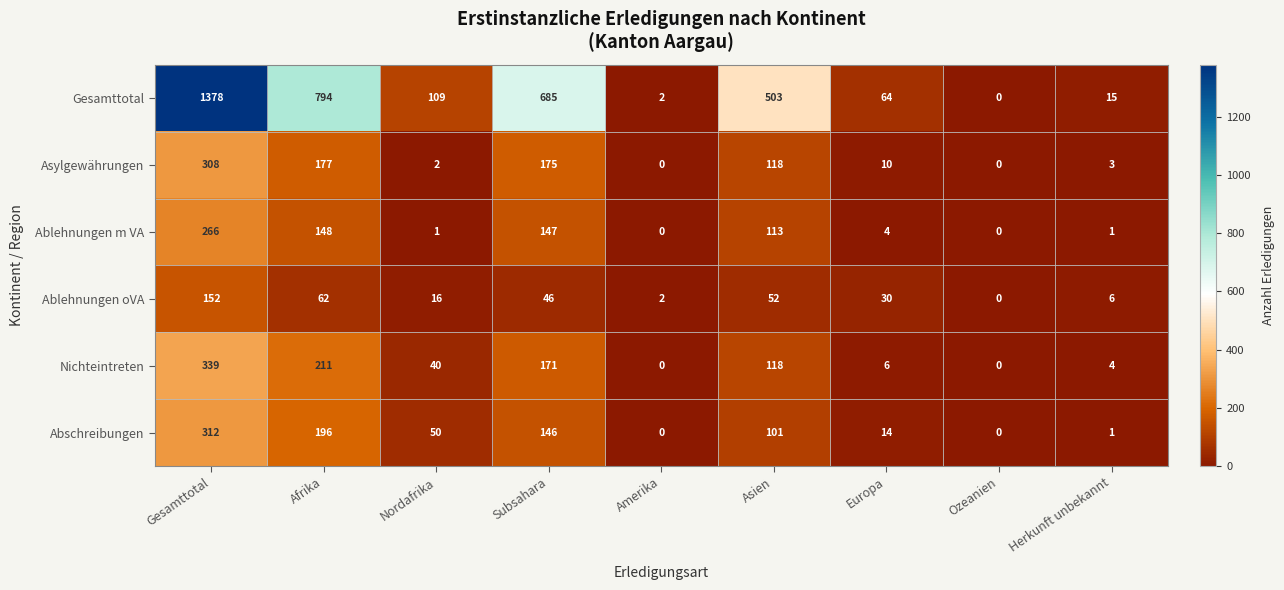

Which series has the largest total across all categories?

Gesamttotal